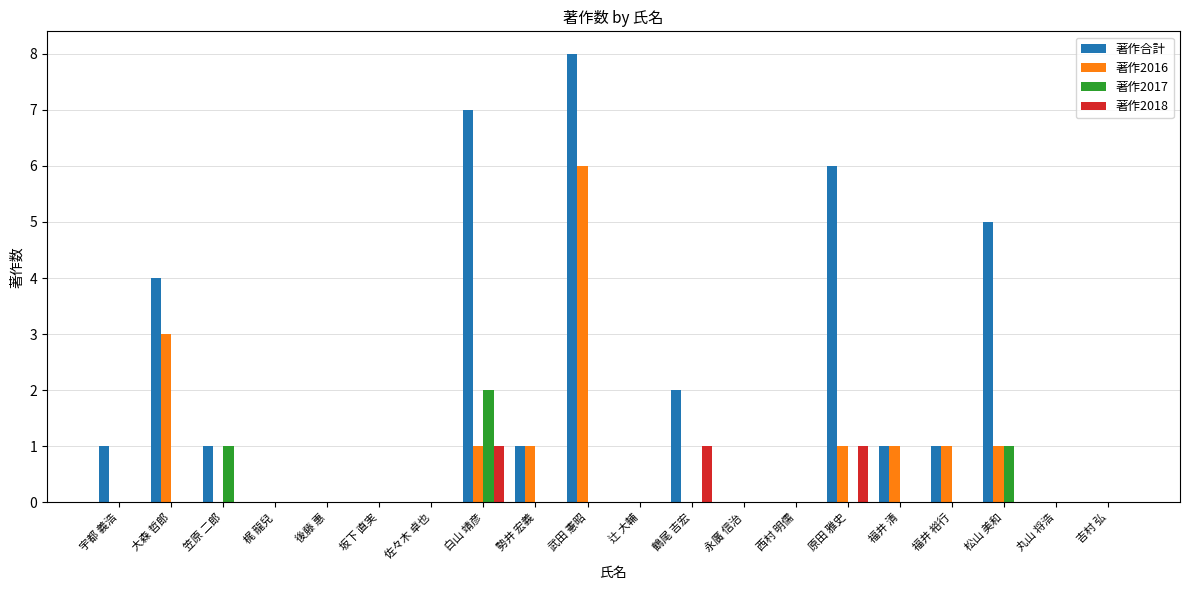

How many 著作2017 values are between 0 and 1?

19